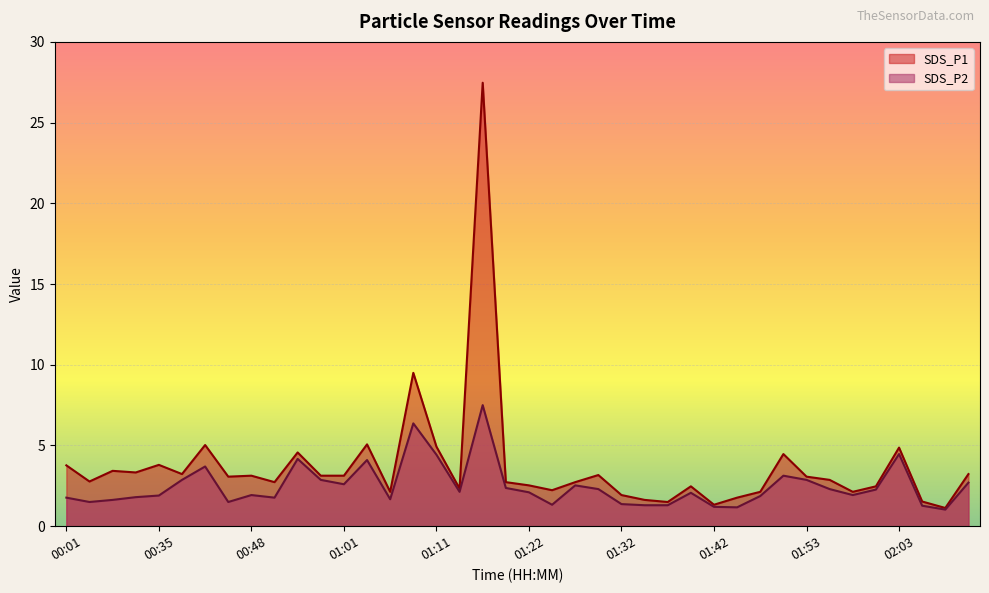

How many categories are shown in the chart?

40